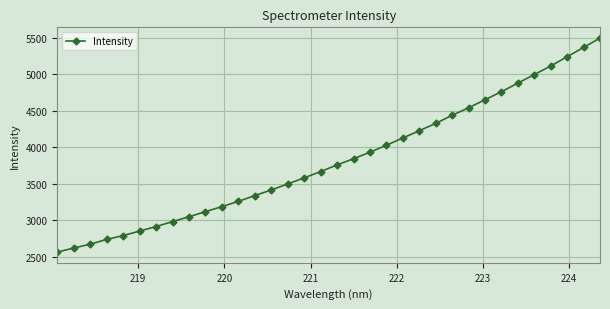

What is the difference between the maximum and second lowest values?

2874.2